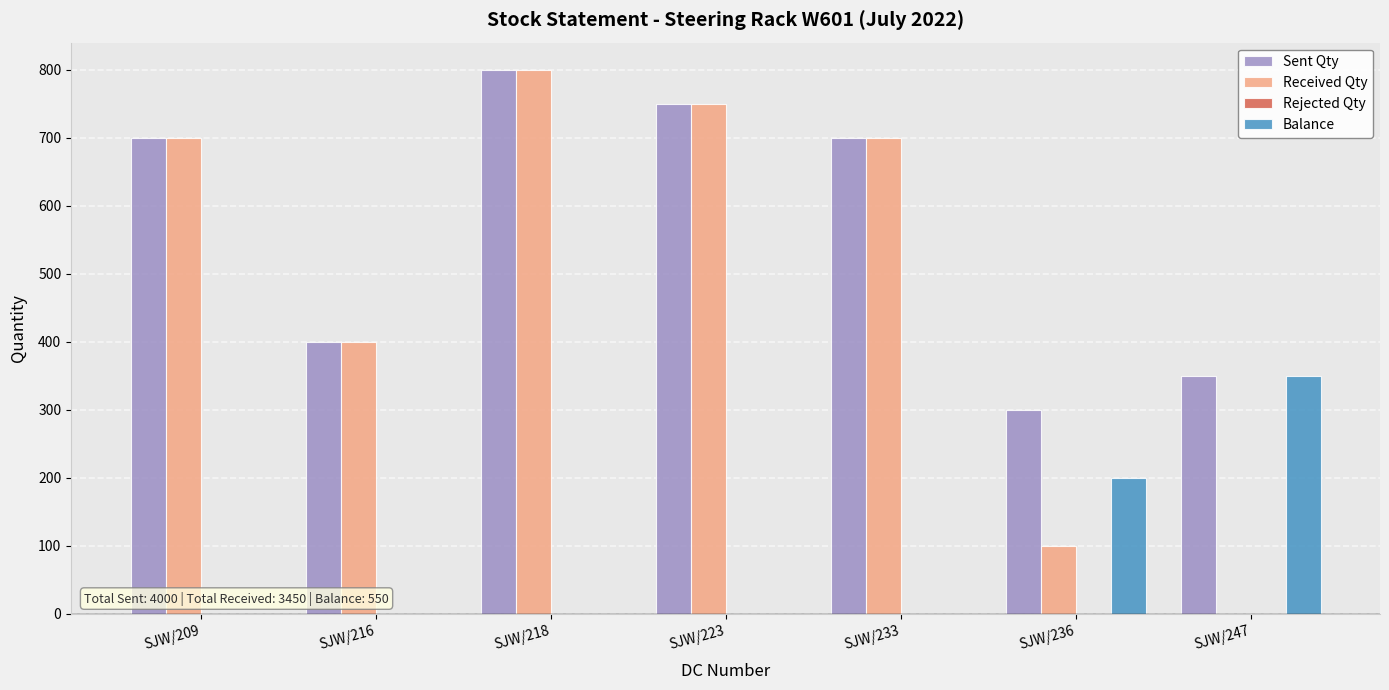

Reading left to right, transcribe all the data shown in this chart.

Sent Qty: SJW/209=700	SJW/216=400	SJW/218=800	SJW/223=750	SJW/233=700	SJW/236=300	SJW/247=350
Received Qty: SJW/209=700	SJW/216=400	SJW/218=800	SJW/223=750	SJW/233=700	SJW/236=100	SJW/247=0
Balance: SJW/209=0	SJW/216=0	SJW/218=0	SJW/223=0	SJW/233=0	SJW/236=200	SJW/247=350